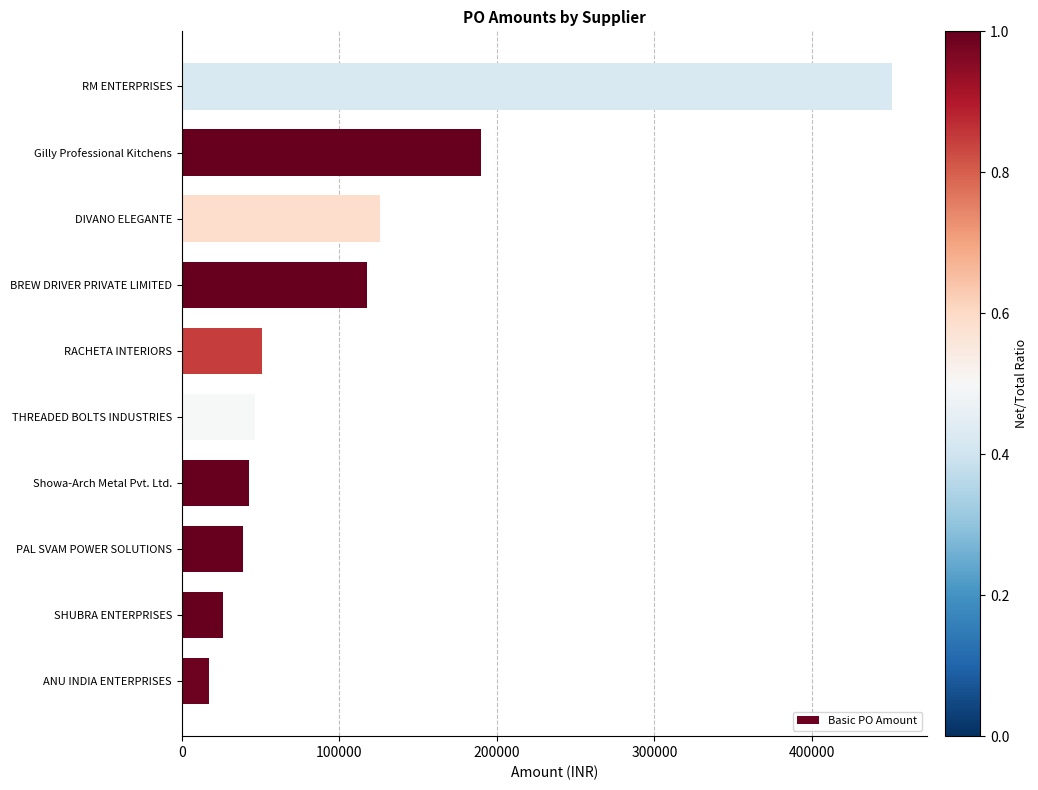

Where is the data nearest to the value 233979?

Gilly Professional Kitchens